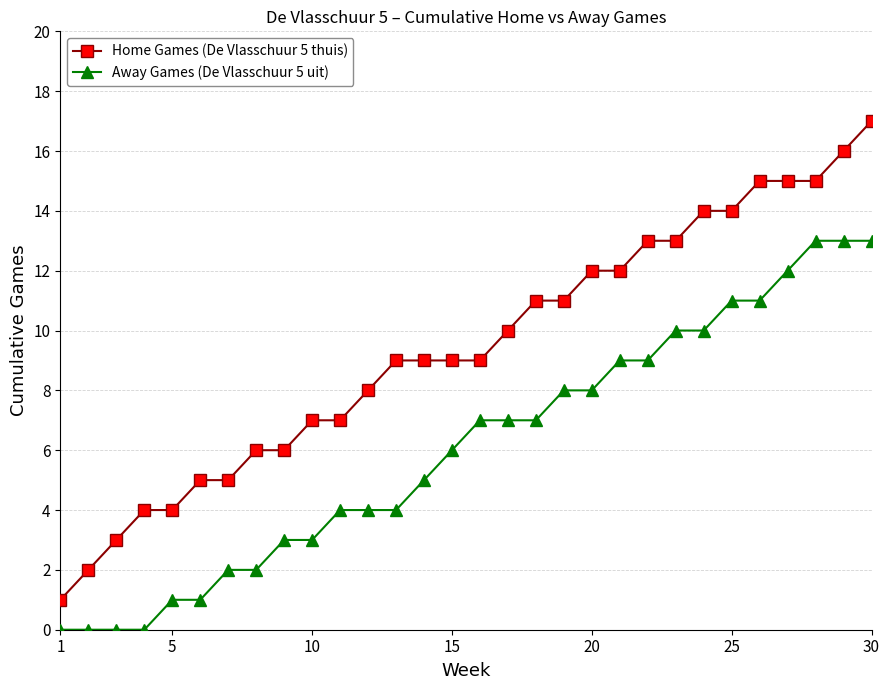

List the series in order of their overall mean, highest first.

Home Games (De Vlasschuur 5 thuis), Away Games (De Vlasschuur 5 uit)